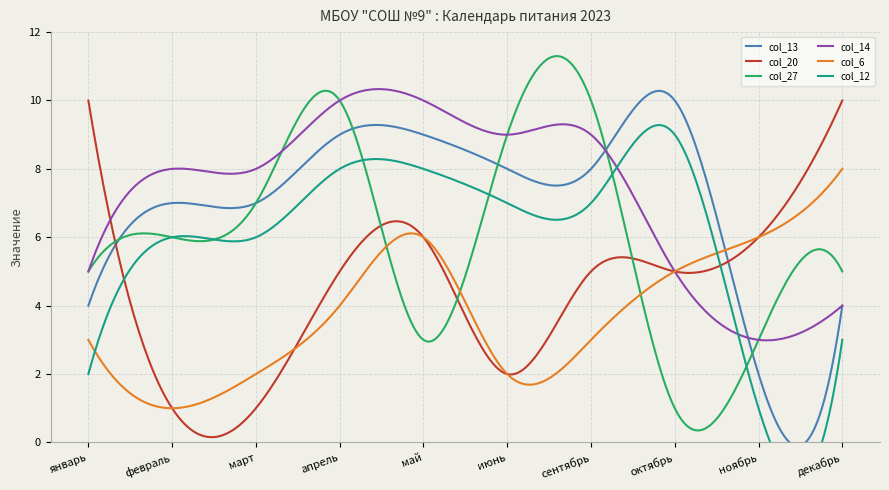

At which category does the chart reach its minimum across all series?

февраль